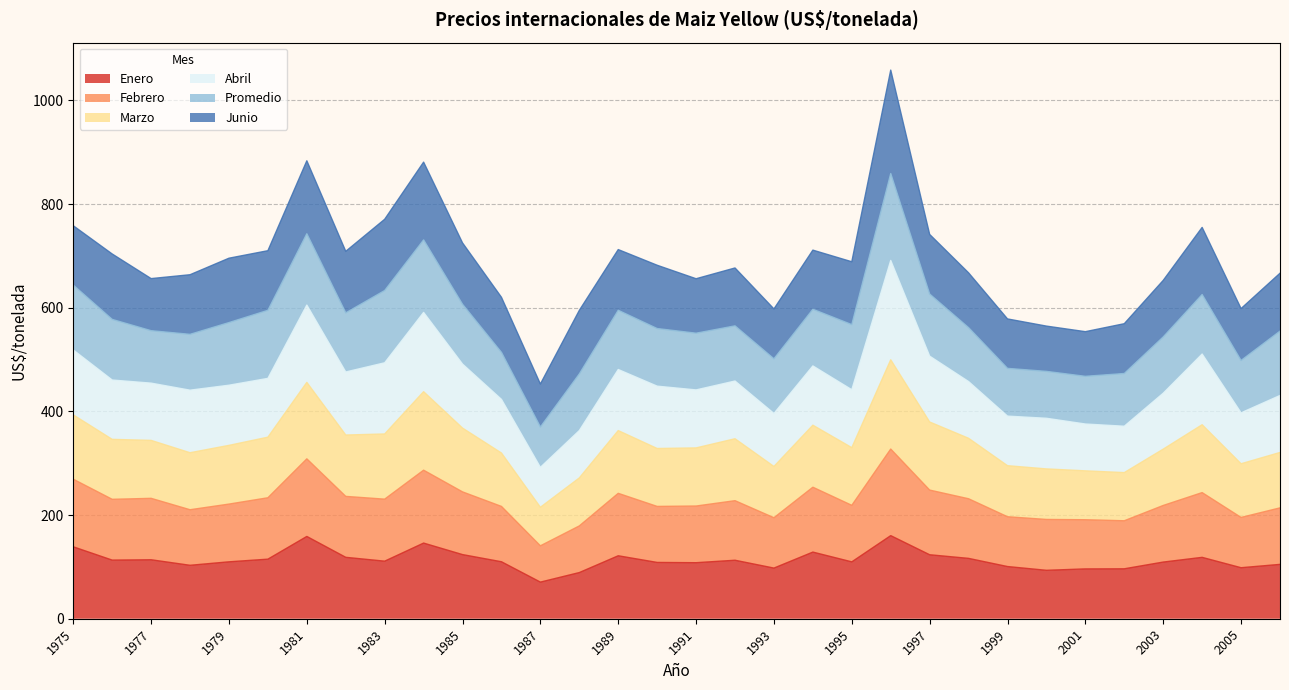

Is it true that Enero equals 262.0 at 1981?

False